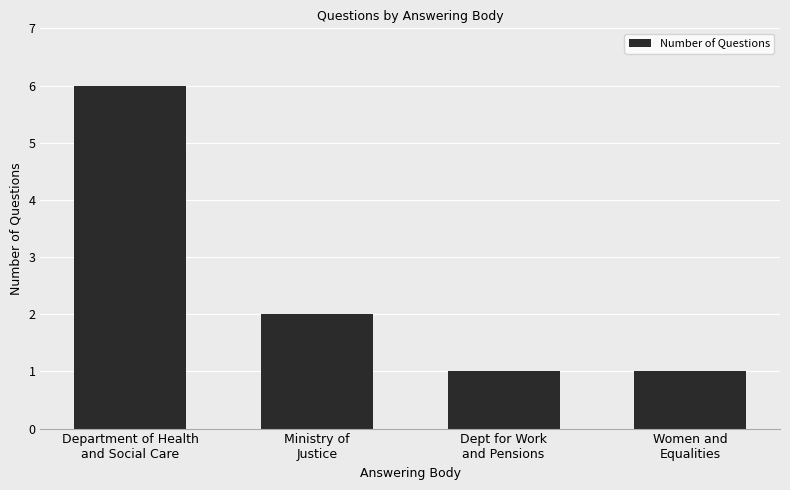

What is the label of the 3rd bar from the left?

Dept for Work
and Pensions